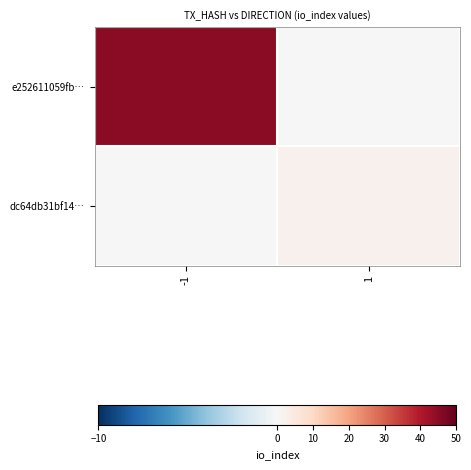

How many data points does each series have?

2